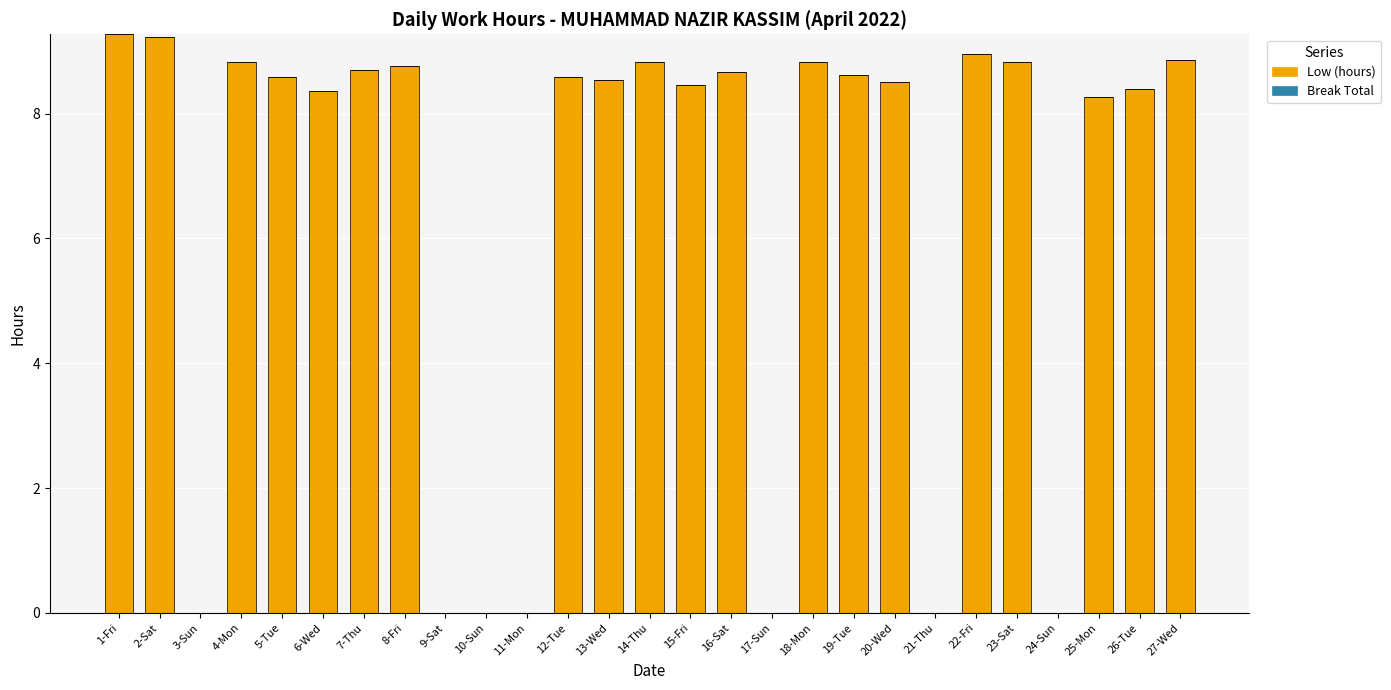

What is the change in value from 6-Wed to 16-Sat?

+0.3